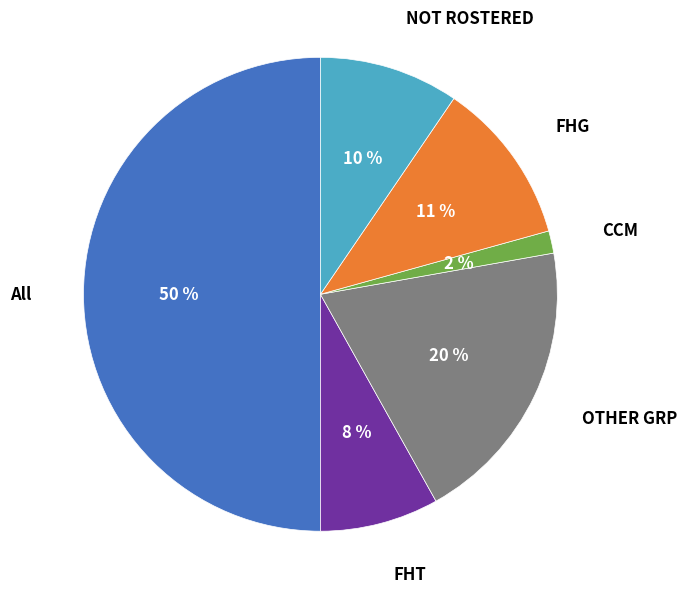

How many slices are in this pie chart?

6